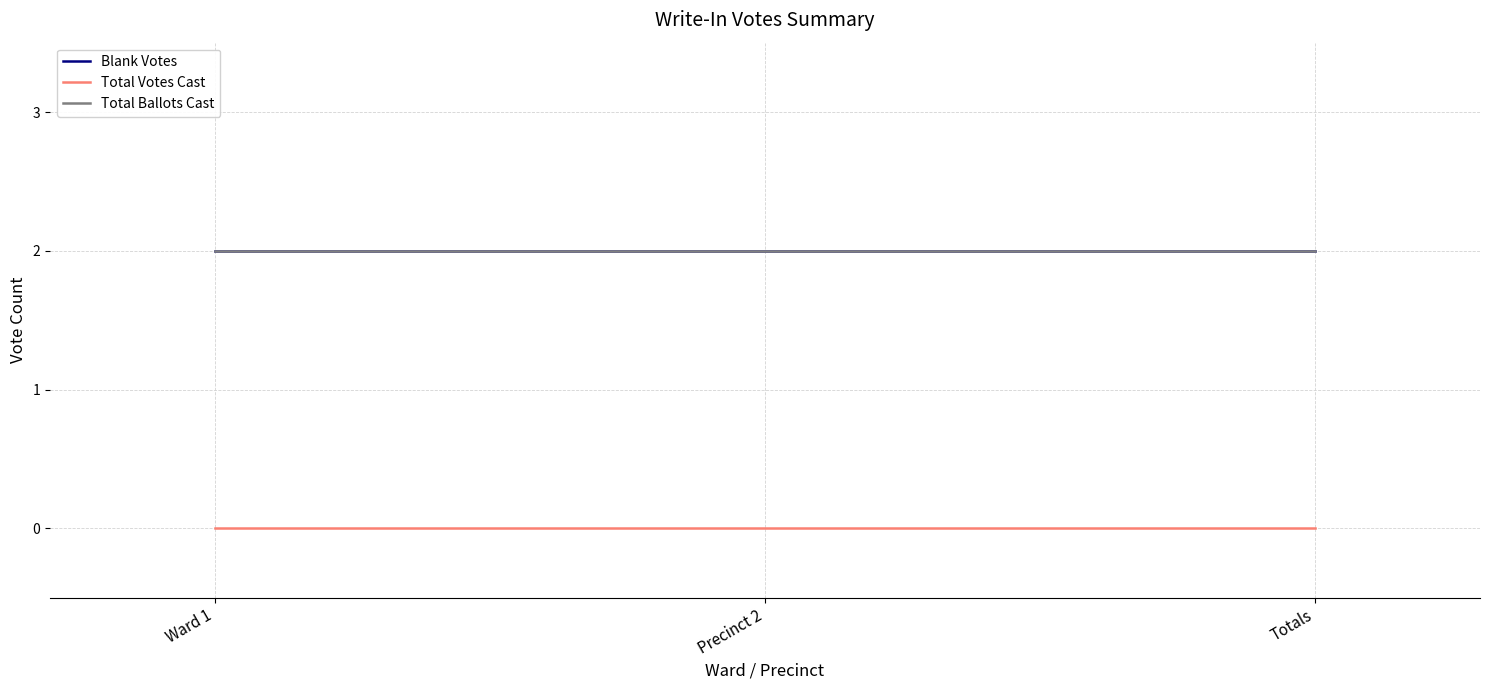

Reading left to right, what are all the values shown in this chart?

Blank Votes: 2	2	2
Total Votes Cast: 0	0	0
Total Ballots Cast: 2	2	2